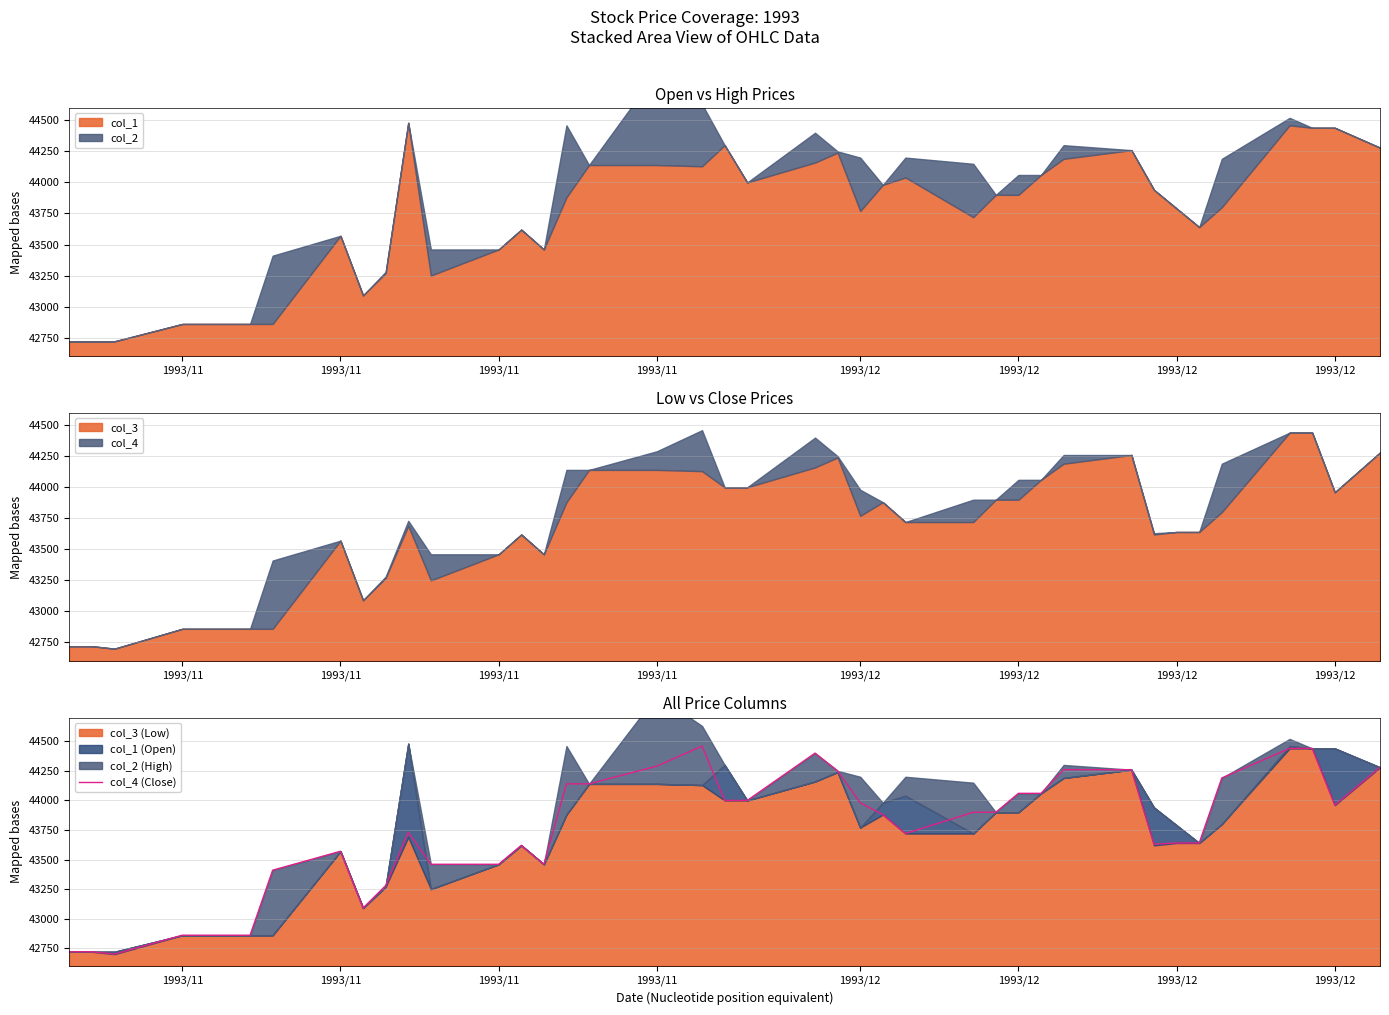

Is it true that the value at 1993/11 is 13231?

False